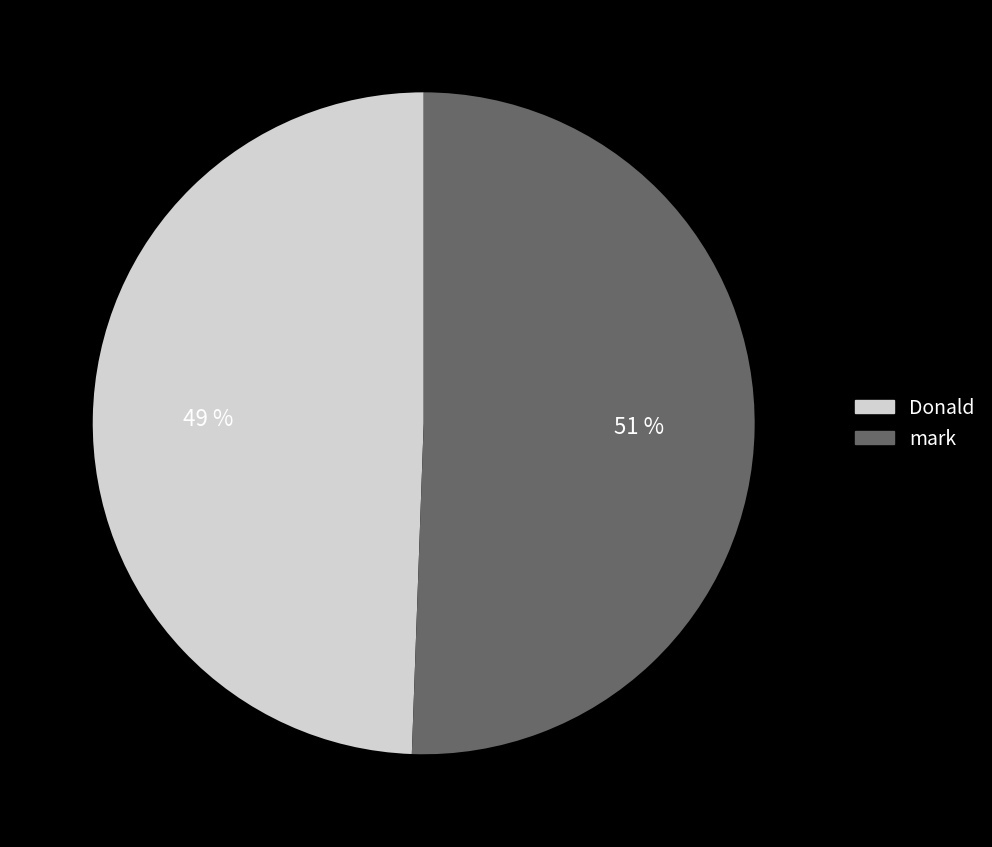

What is the ratio of the value at Donald to the value at mark?

1.0